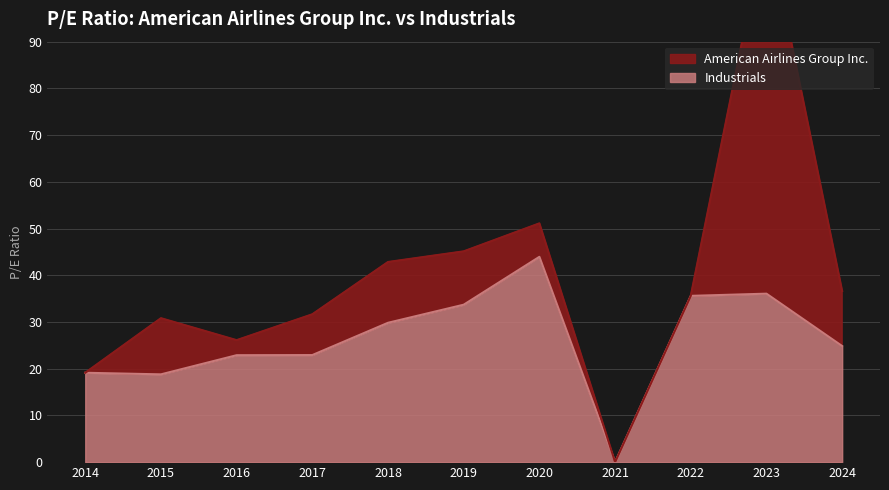

The Industrials series shows 29.8 at 2018. True or false?

True